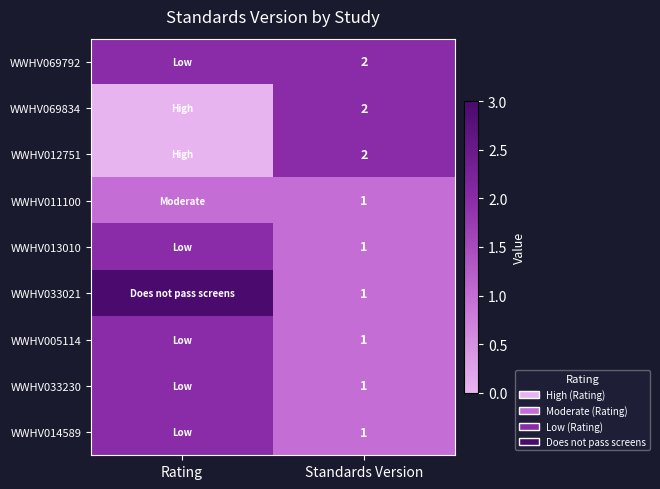

The WWHV012751 series shows 1 at Standards Version. True or false?

False